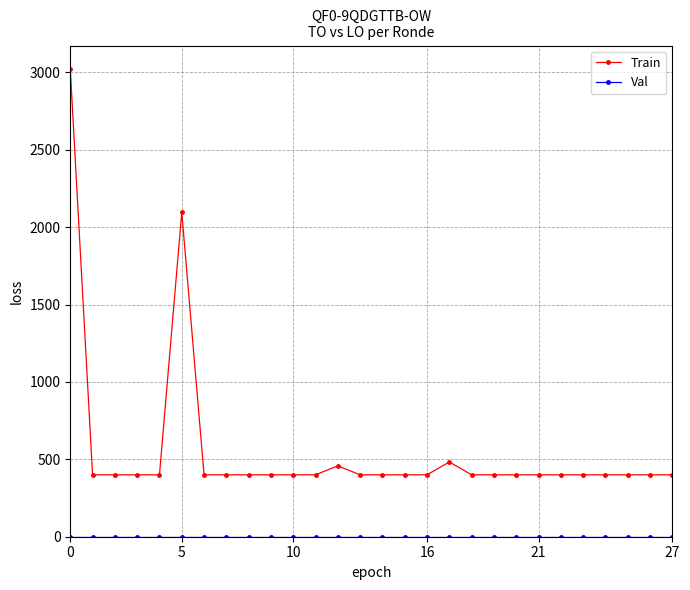

What is the maximum value shown in the chart?

3023